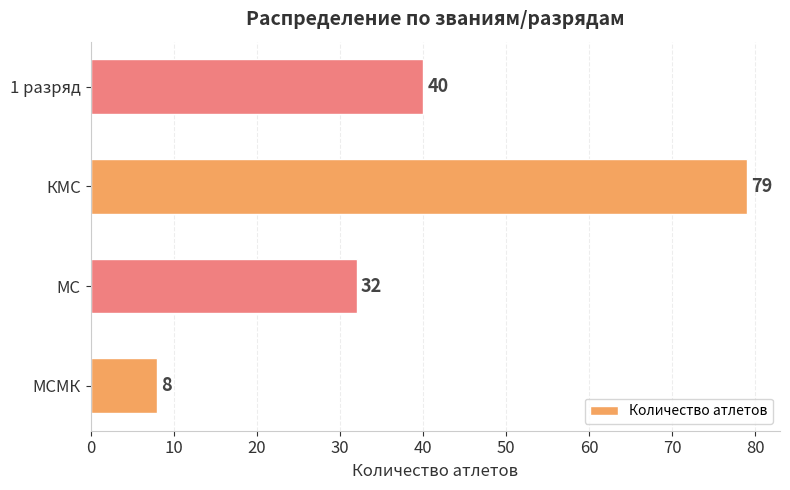

Count the values in the range 32 to 79.

3